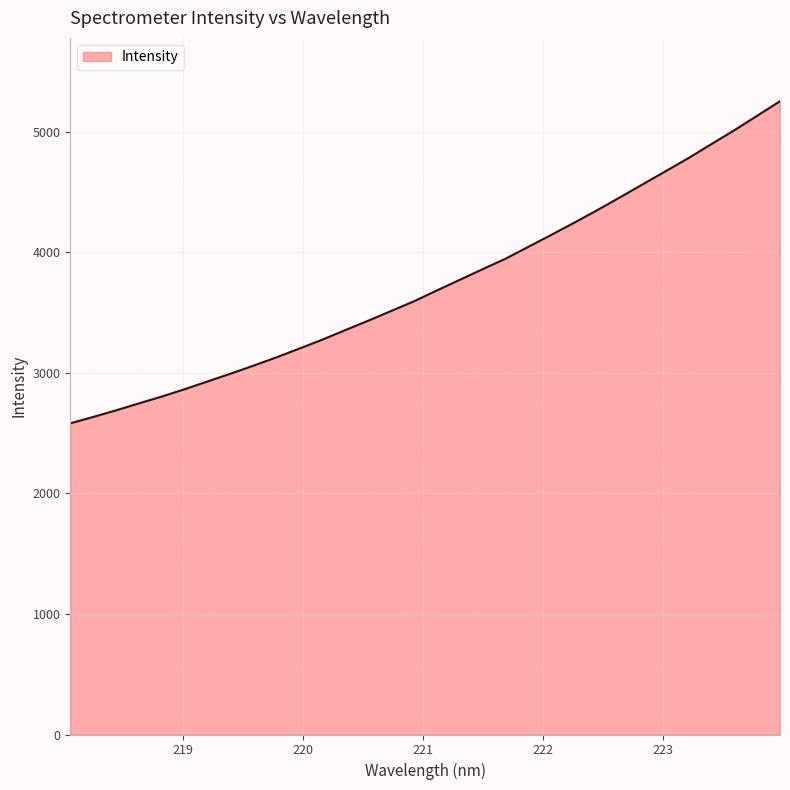

Reading left to right, list all the values displayed in this chart.

2580.9	2633.7	2688.5	2746.3	2803.4	2864.2	2928.8	2992.9	3059.3	3128.3	3200.8	3274.8	3353.6	3431.7	3512.0	3592.8	3682.5	3770.8	3858.9	3946.1	4044.6	4143.6	4244.3	4347.8	4454.6	4563.3	4671.8	4780.9	4896.3	5011.2	5131.4	5252.2